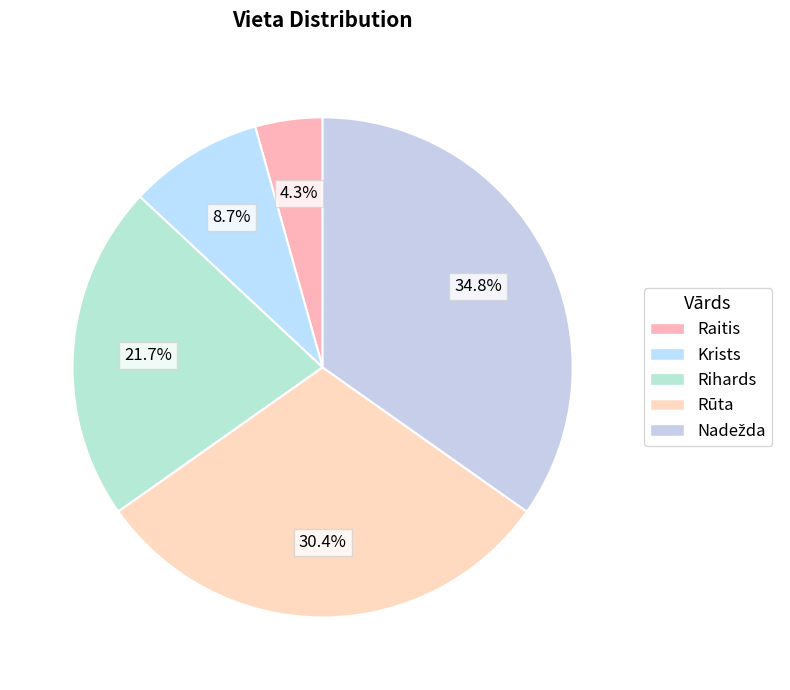

The Nadežda slice represents 35% of the pie. True or false?

True